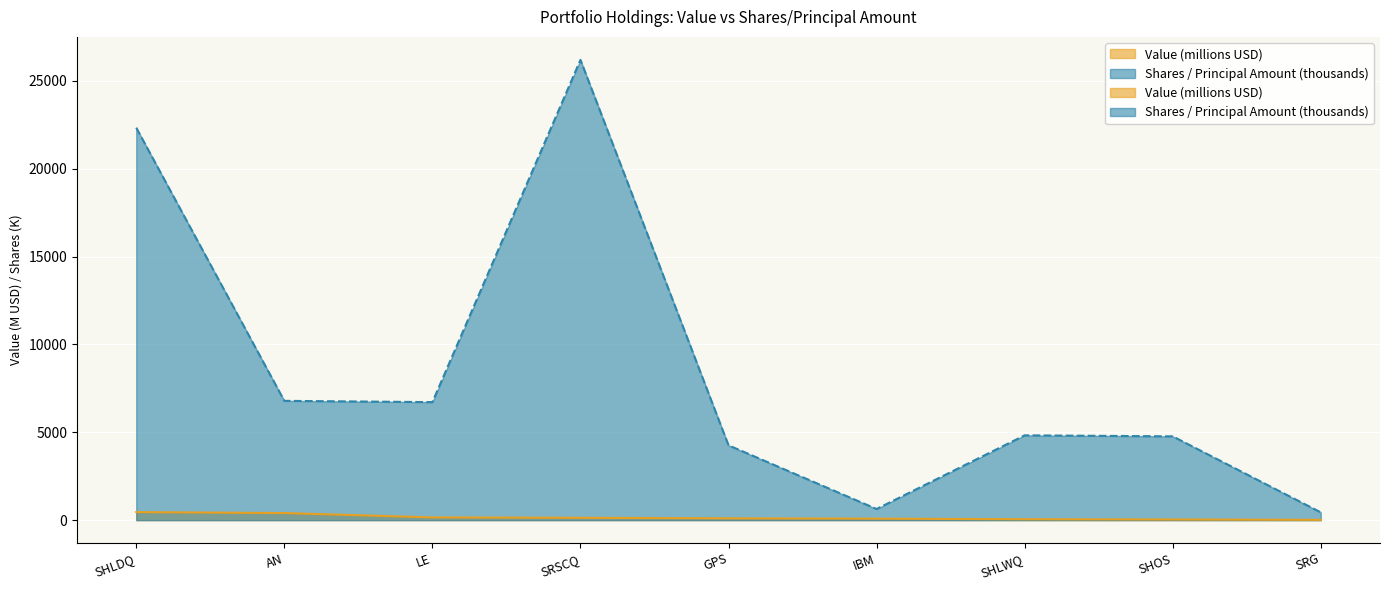

Which series has the largest total across all categories?

Shares or principal amount